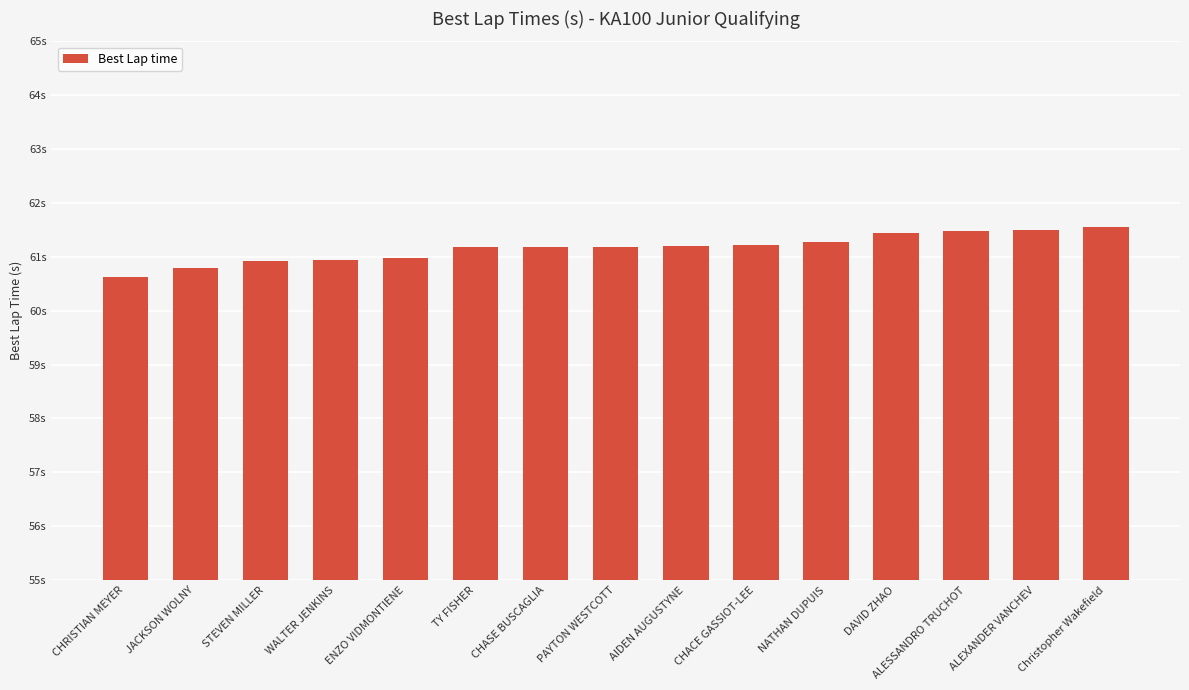

What is the change in value from ENZO VIDMONTIENE to AIDEN AUGUSTYNE?

+0.2